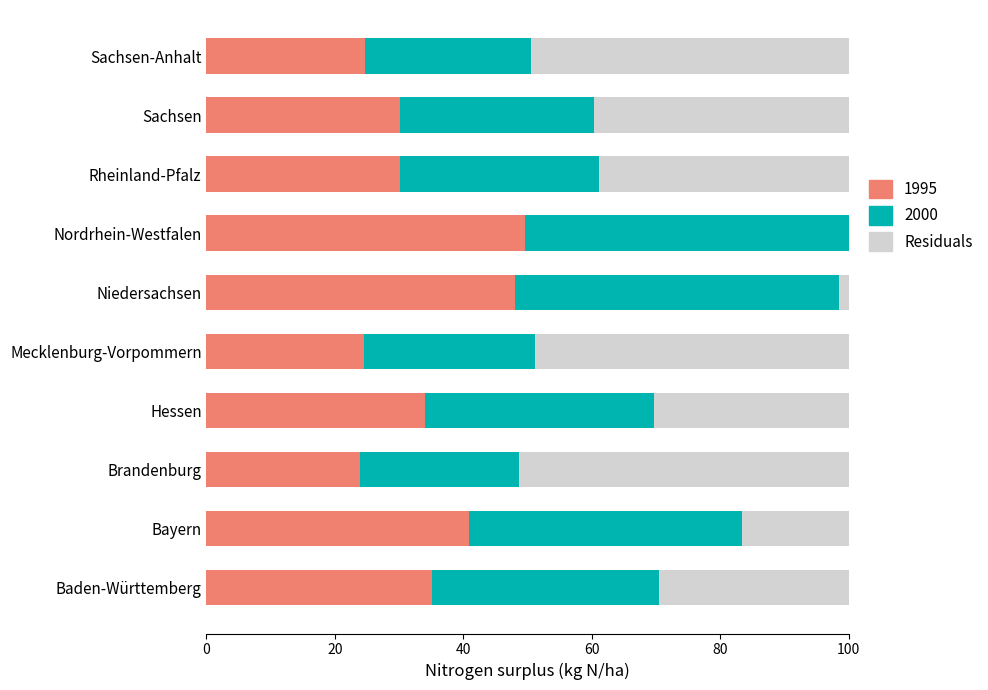

What is the maximum value for 1995?

49.6